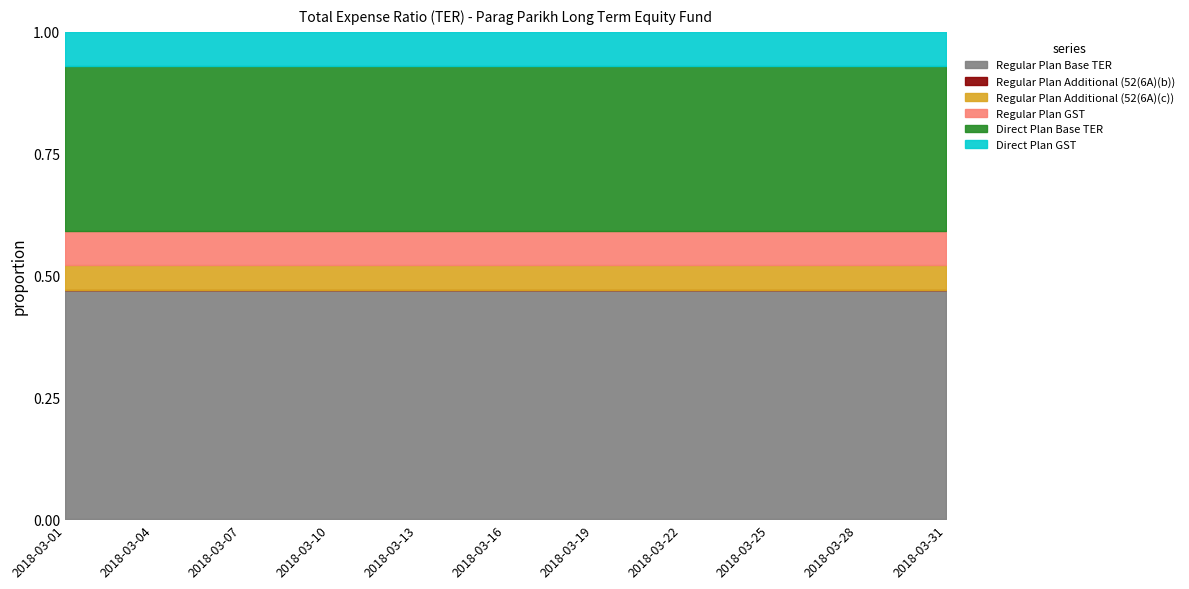

What is the sum of all Direct Plan Base TER values?

14.3